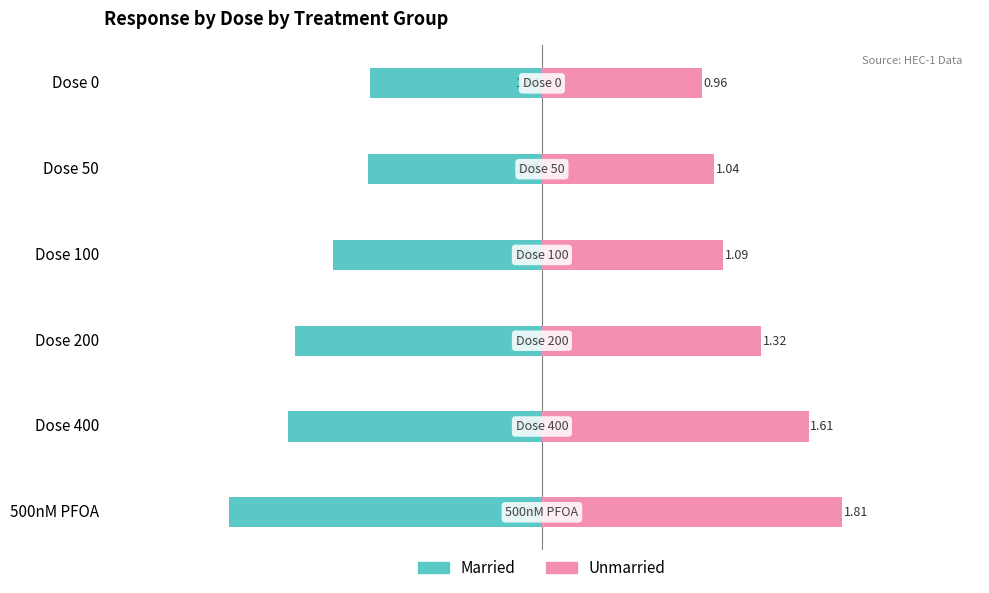

What is the difference between the maximum and minimum values in the Unmarried series?

0.8